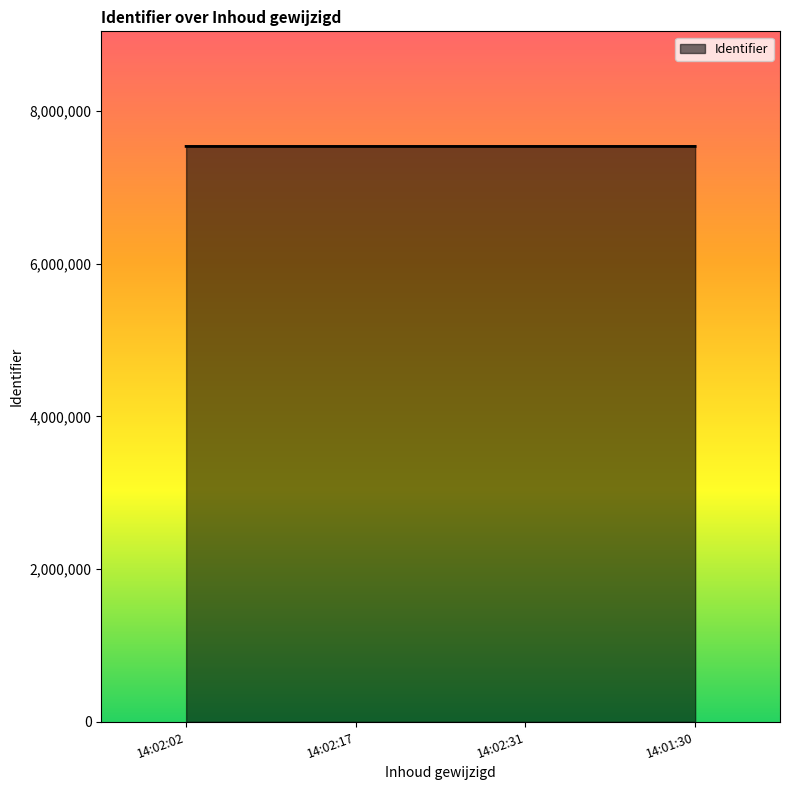

What is the average value?

7537027